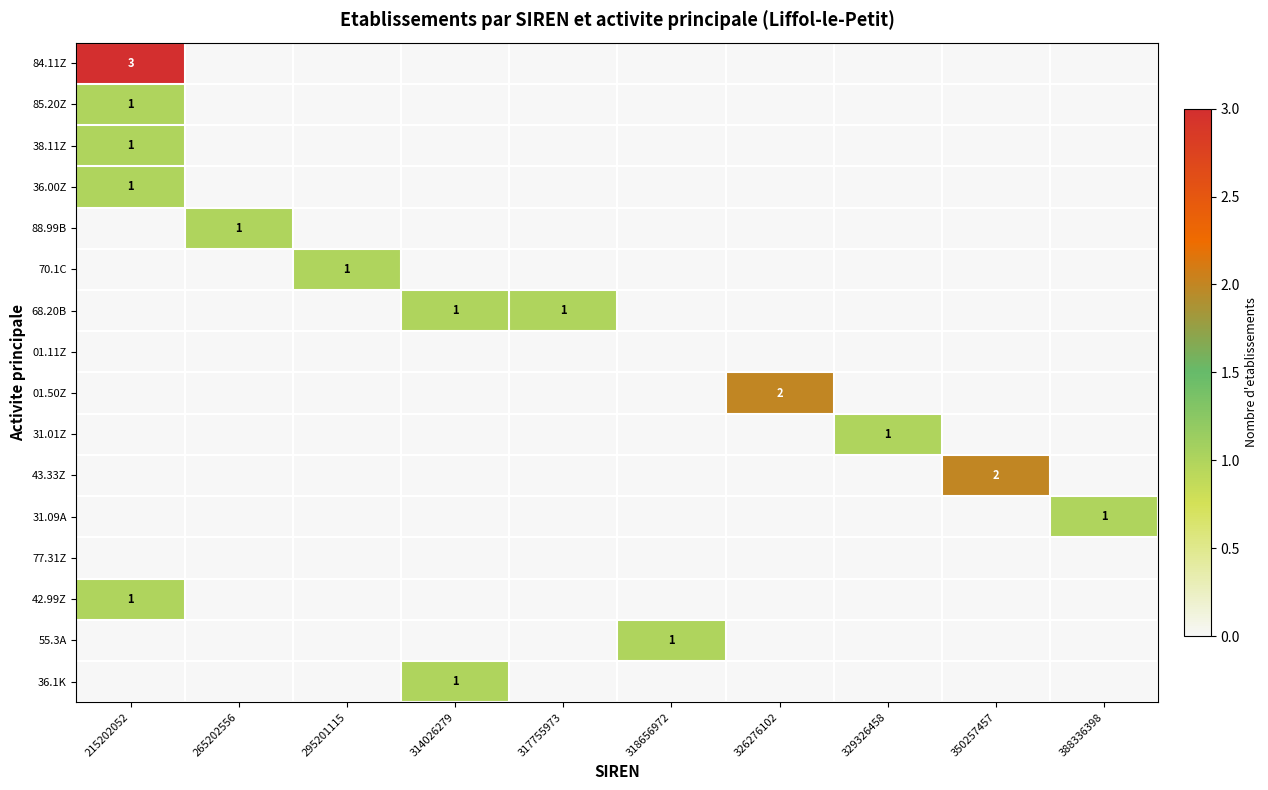

At which category is the sum across all series the highest?

215202052